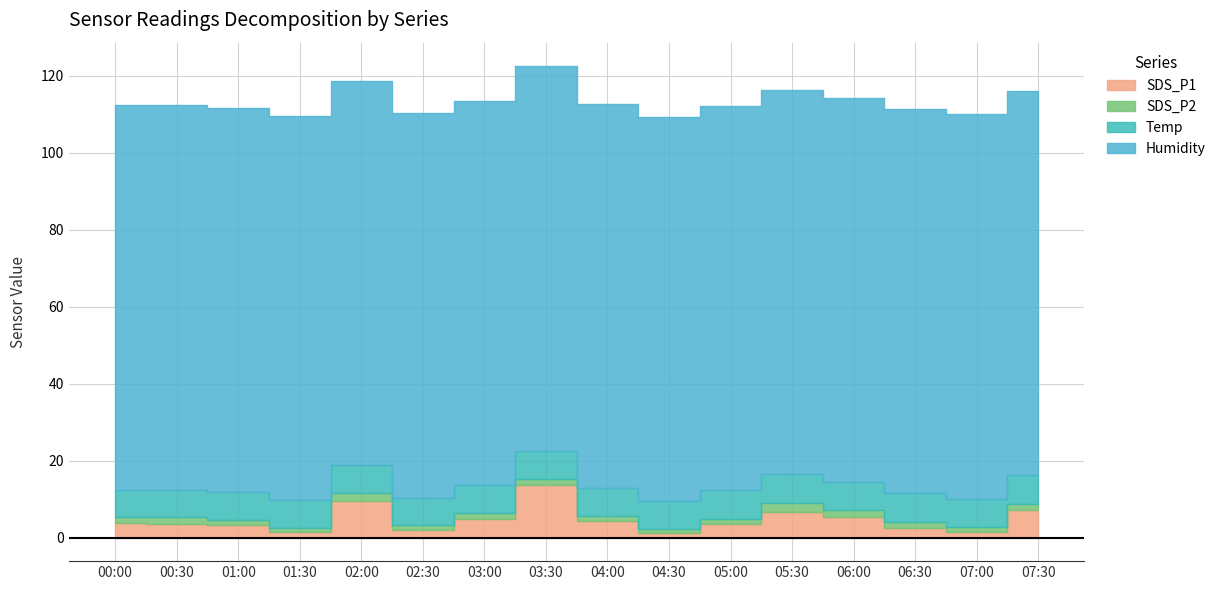

At how many categories does at least one series exceed 11?

16